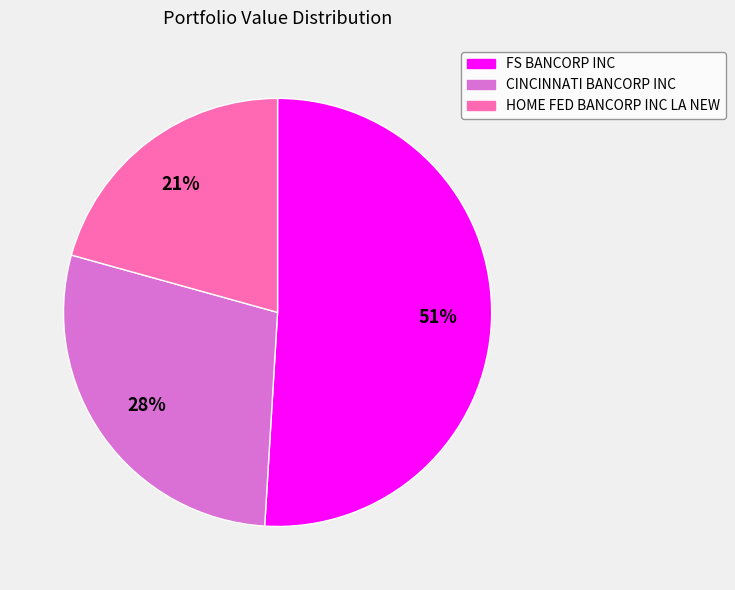

How many slices are in this pie chart?

3